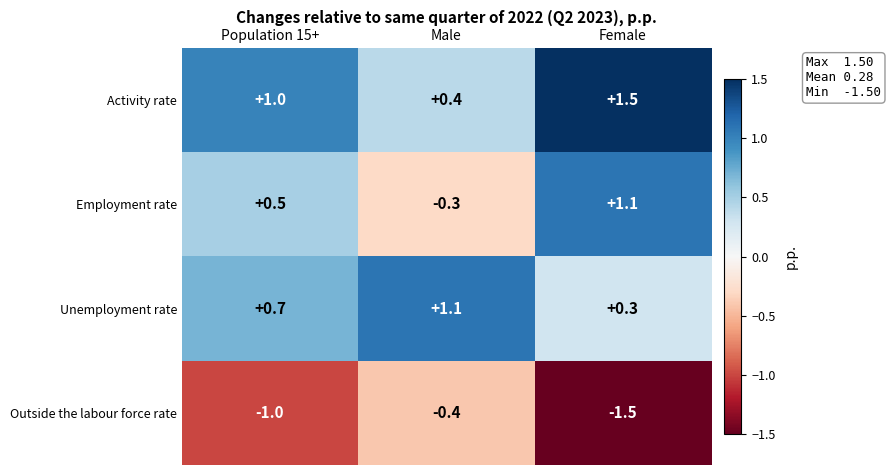

How many series are shown in this chart?

4